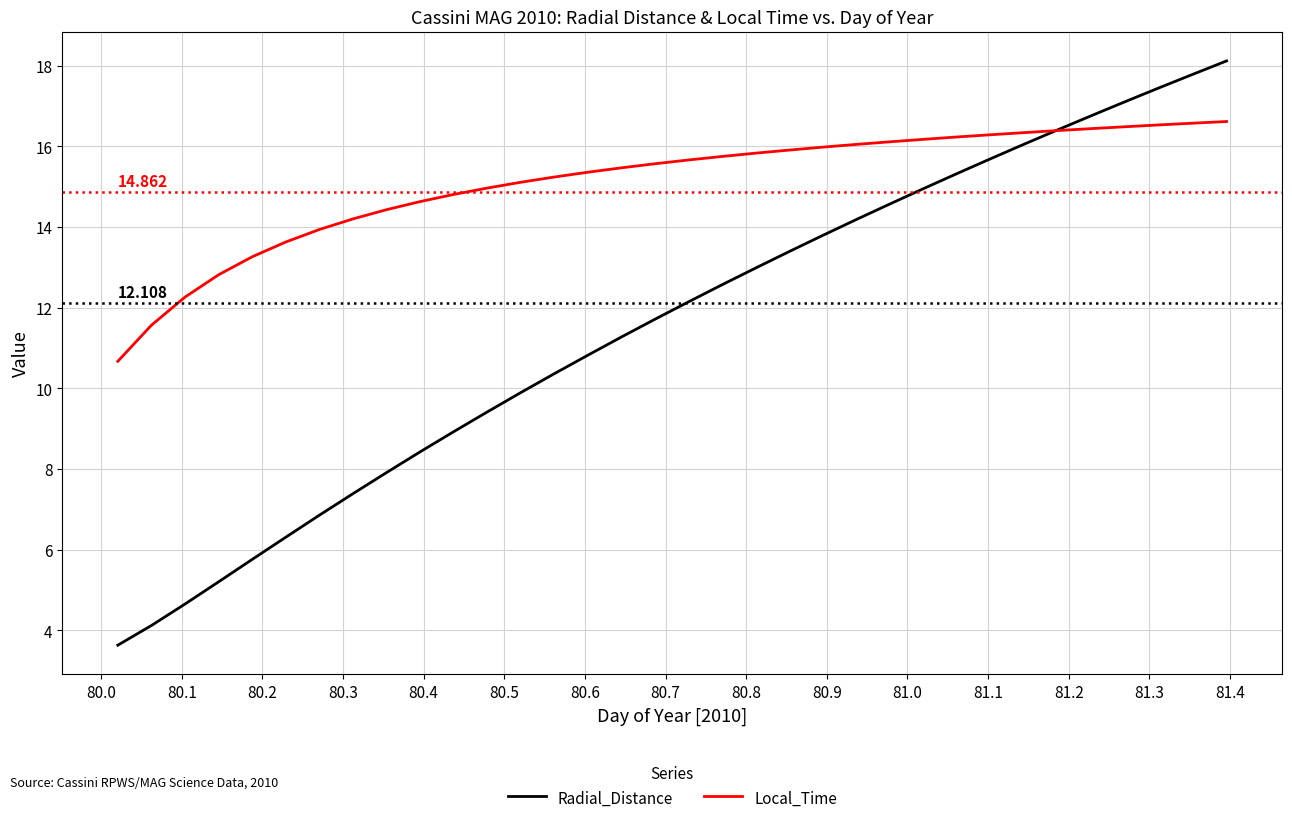

Which series has the largest total across all categories?

Local_Time